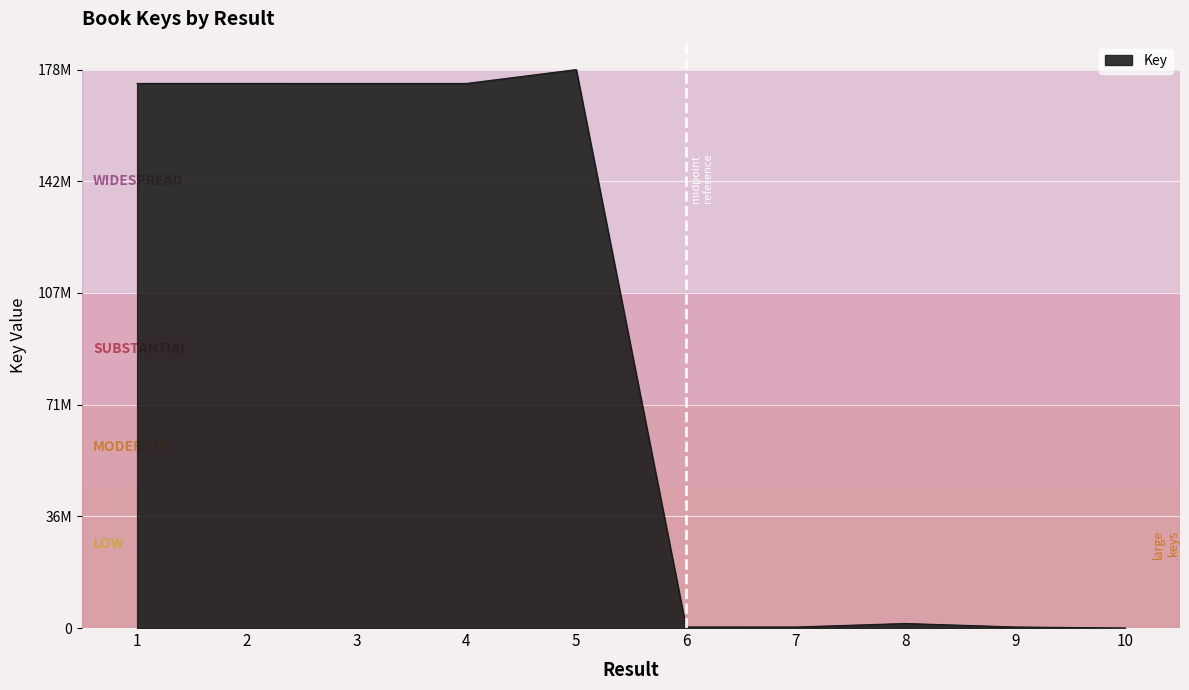

Is this an area chart (filled region under the line)?

Yes